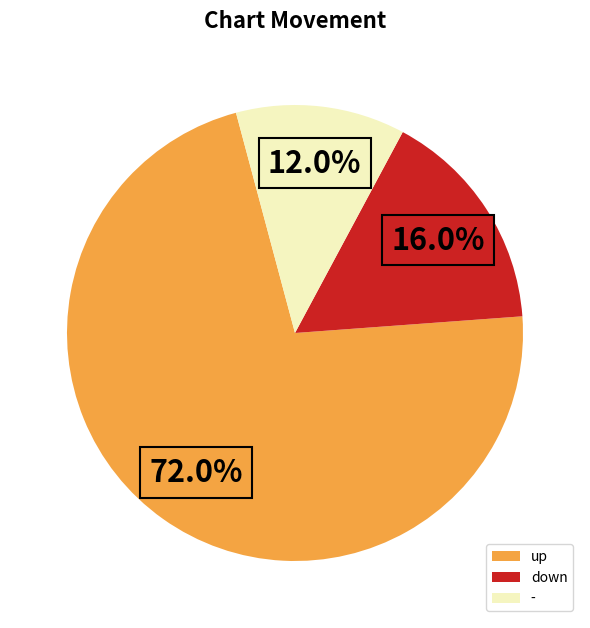

Does any single category account for the majority?

Yes